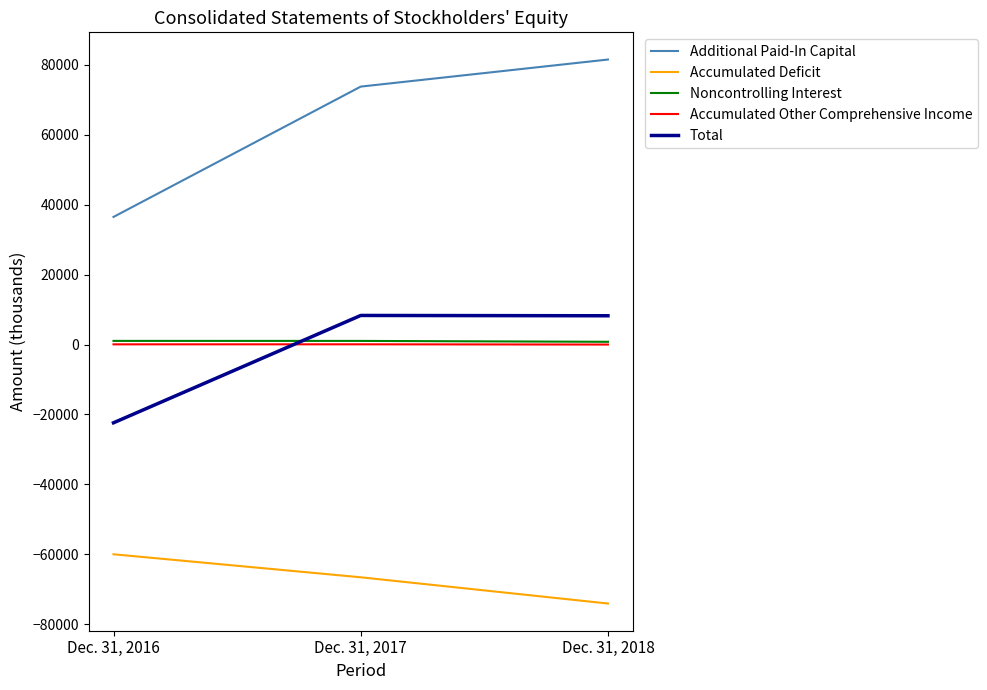

Rank the categories by Noncontrolling Interest value from lowest to highest.

Dec. 31, 2018, Dec. 31, 2017, Dec. 31, 2016